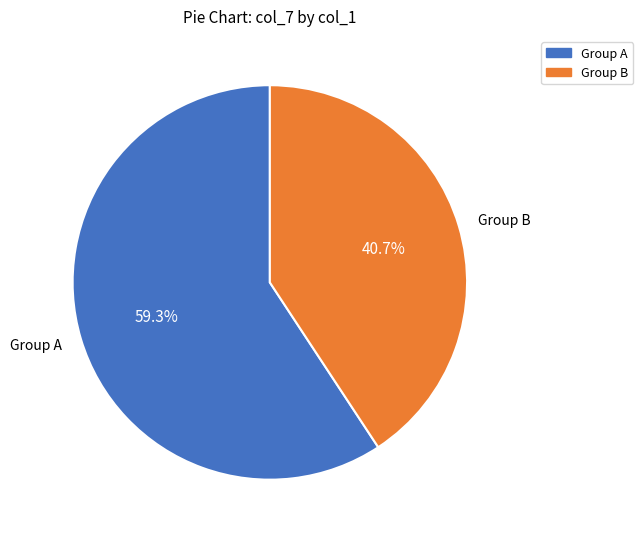

Which category has the biggest portion of the pie?

Group A